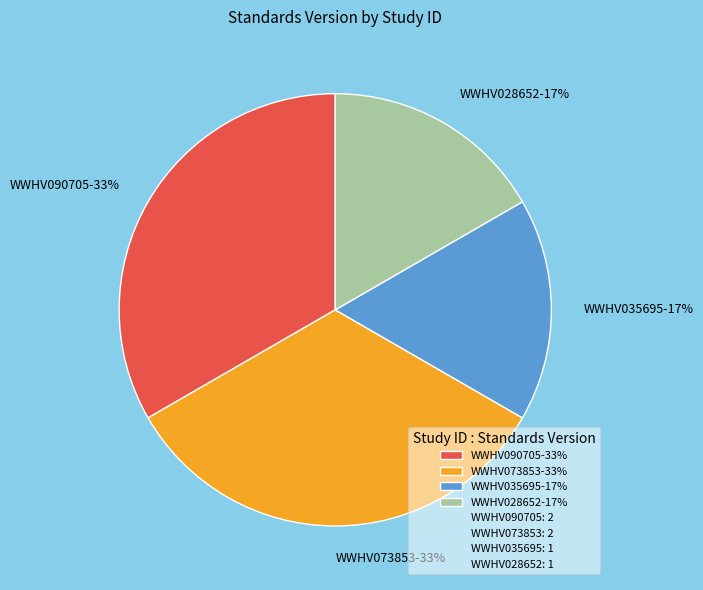

Does WWHV073853 account for over 50% of the chart?

No